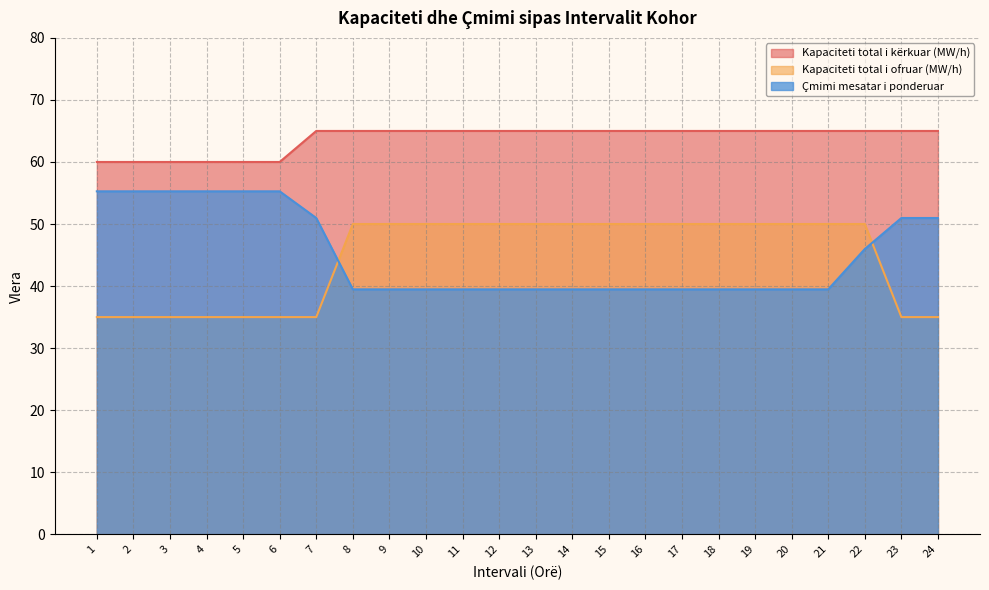

Does the chart have visible grid lines?

Yes